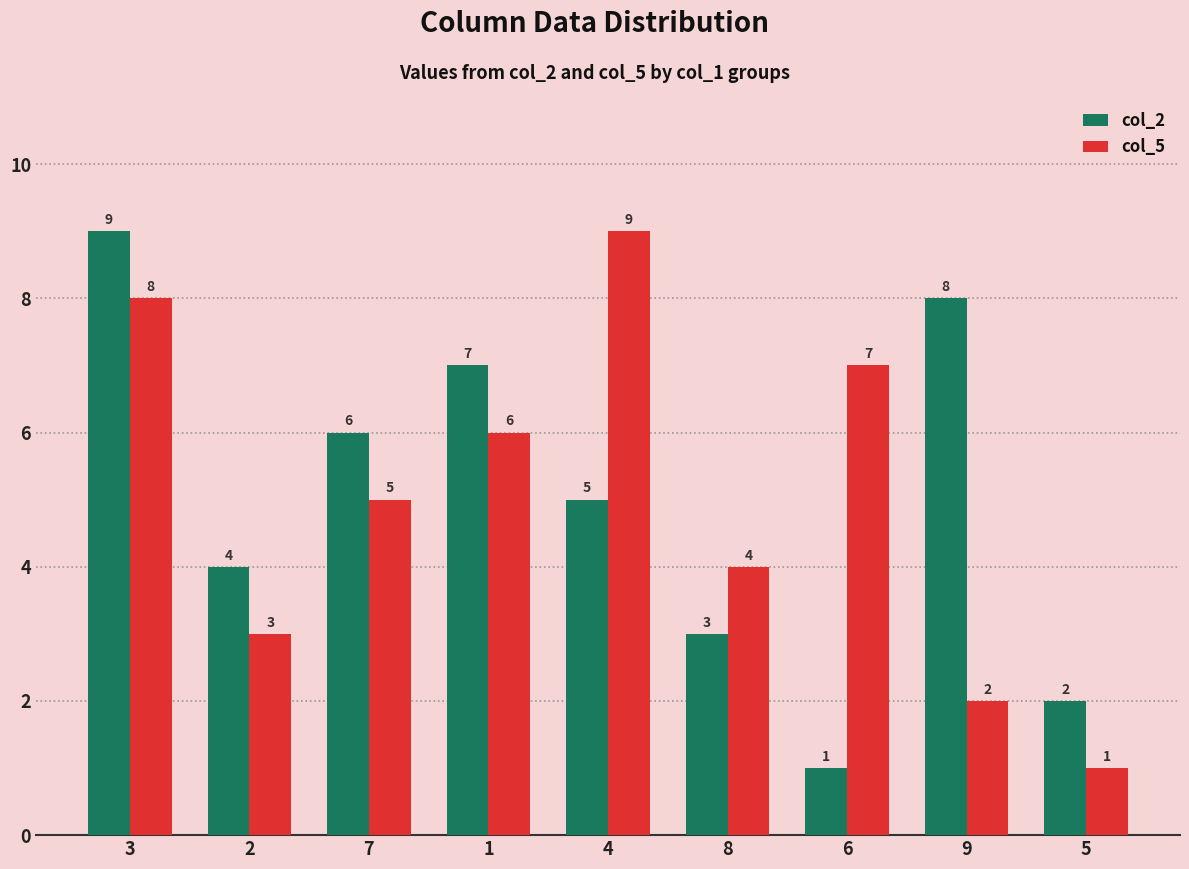

The col_5 series shows 5 at 2. True or false?

False